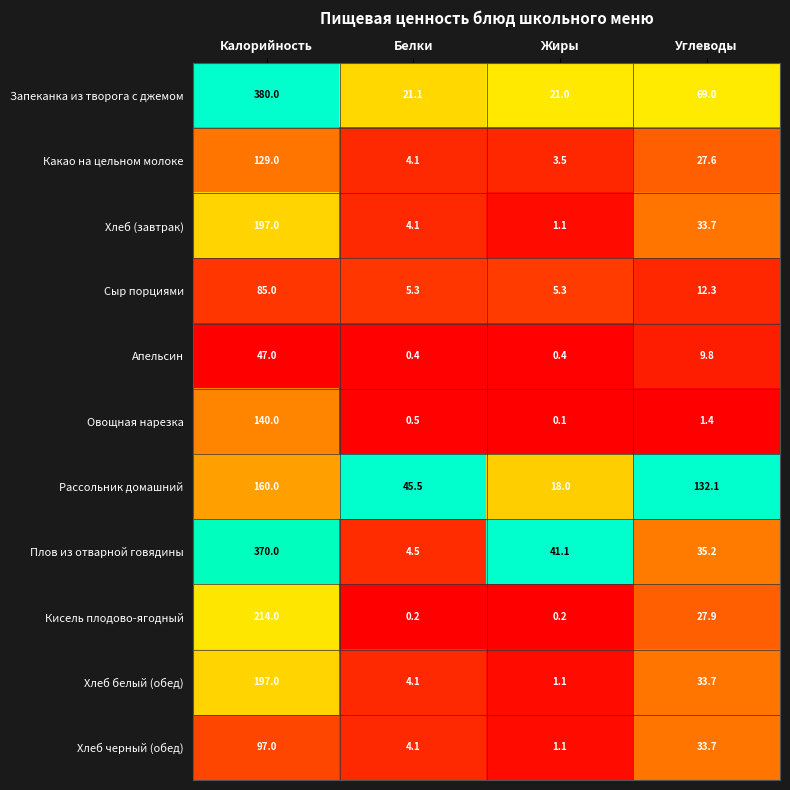

Rank the categories by Плов из отварной говядины value from highest to lowest.

Калорийность, Жиры, Углеводы, Белки